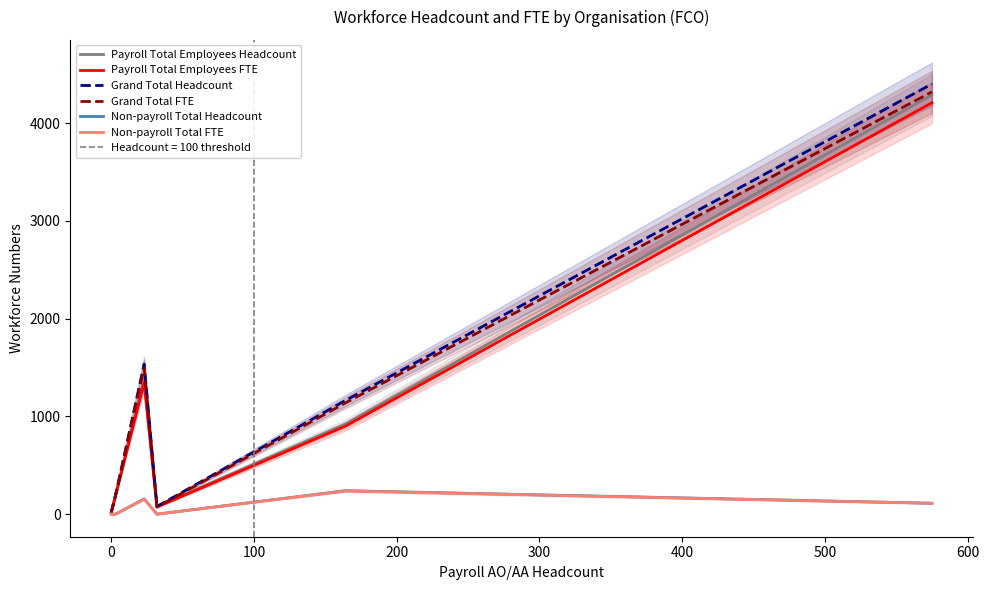

Between 100 and 200, which series saw the biggest shift?

Grand Total Headcount